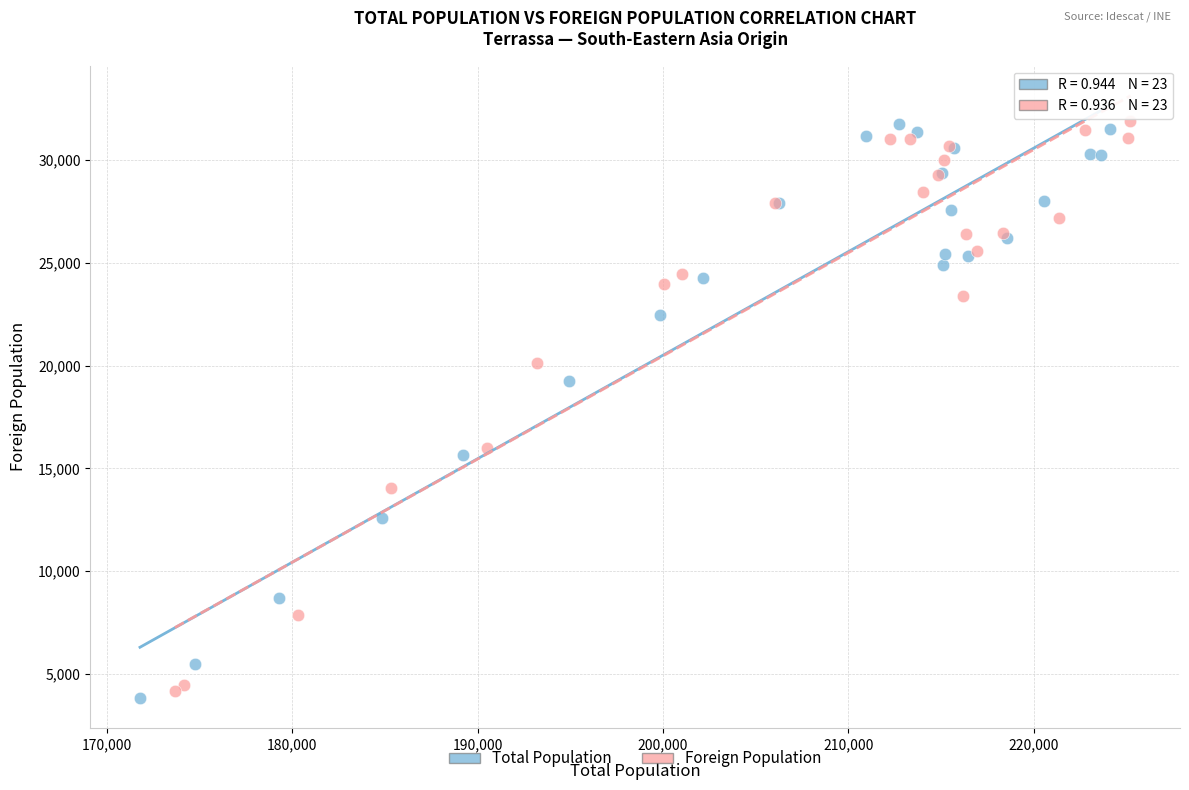

What are all the series names shown in the legend?

Total Population, Foreign Population